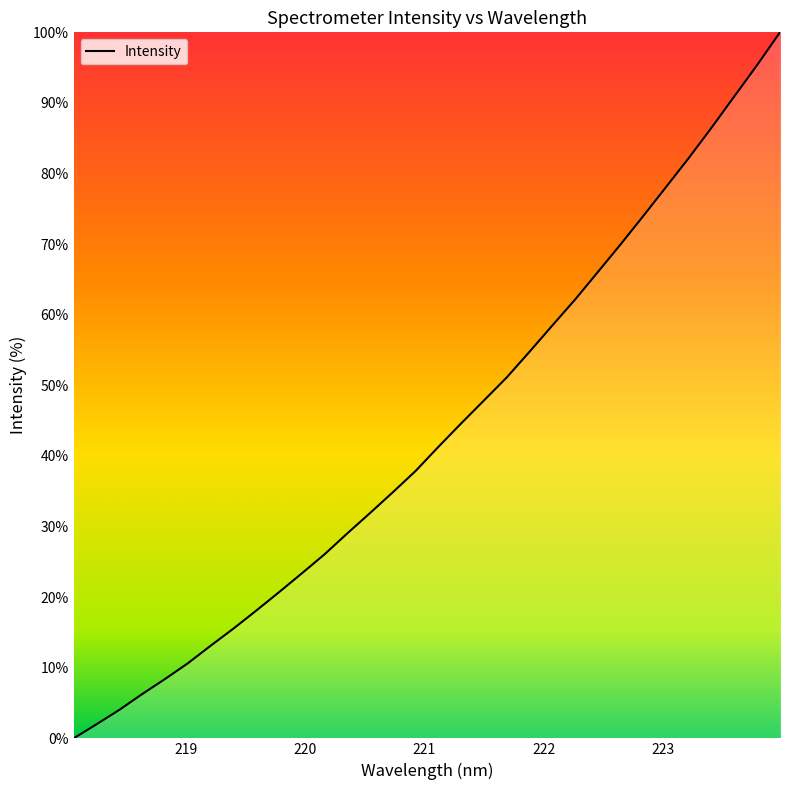

What is the difference between the maximum and minimum values?

100.0